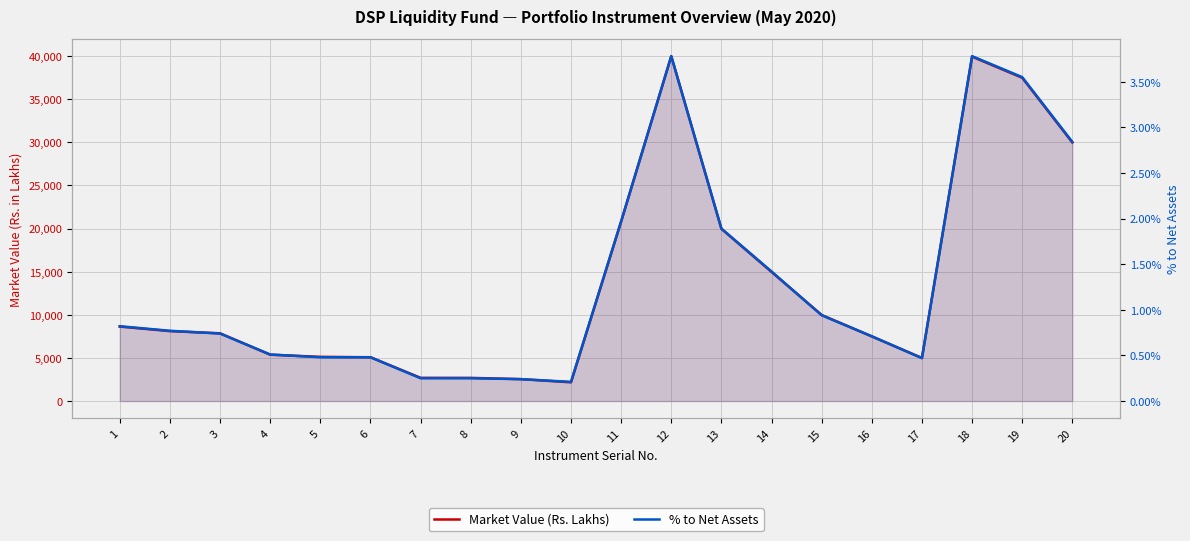

Reading left to right, list all the values displayed in this chart.

Market Value (Rs. Lakhs): 8636.6	8109.2	7854.8	5375.8	5125.6	5079.4	2691.8	2687.0	2540.4	2171.8	20812.2	40000.0	19974.9	14971.5	9981.0	7492.1	4998.4	39937.7	37491.8	29986.0
% to Net Assets: 0.8	0.8	0.7	0.5	0.5	0.5	0.2	0.2	0.2	0.2	2.0	3.8	1.9	1.4	0.9	0.7	0.5	3.8	3.5	2.8